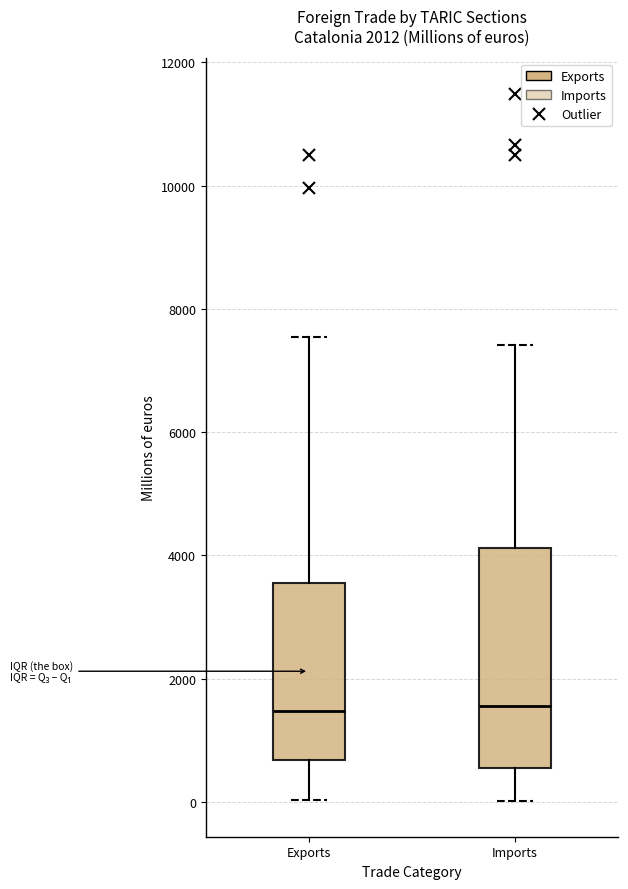

Reading left to right, read every box against the y-axis: the position of its median line, the range the box covers, and the ends of its whiskers. The values are not printed on the chart, so give them approximately, as read against the axis.

Exports: median 1400, box 600 to 3600, whiskers 0 to 7600
Imports: median 1600, box 600 to 4200, whiskers 0 to 7400